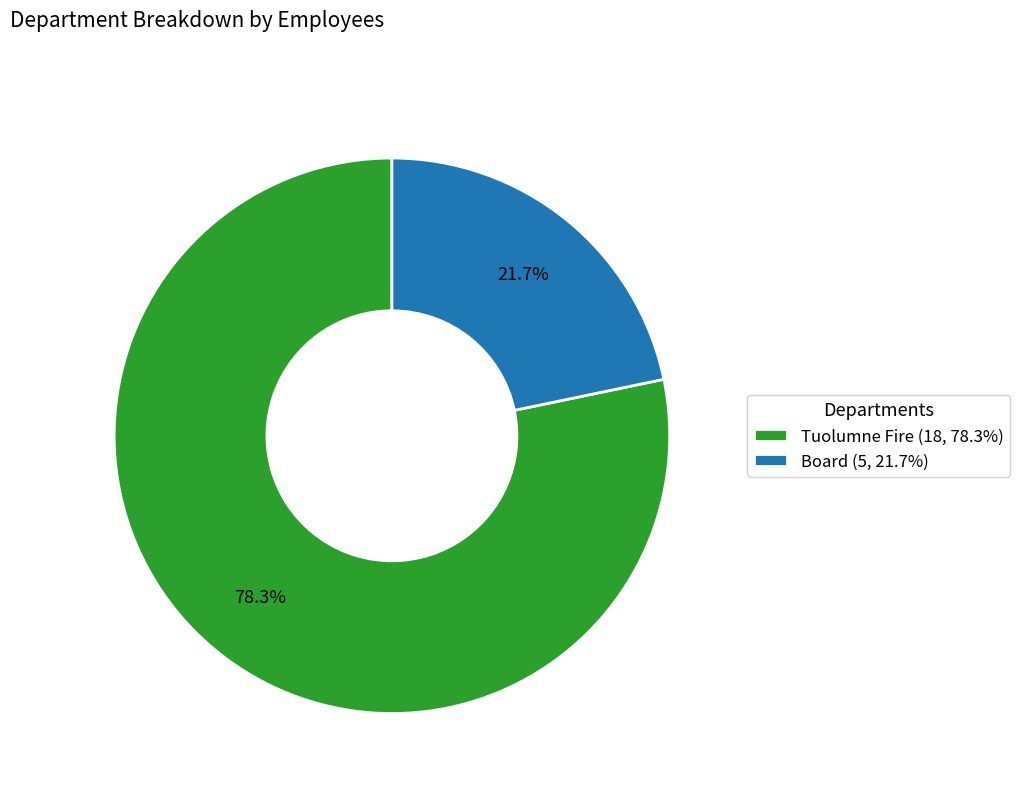

How many slices are in this pie chart?

2